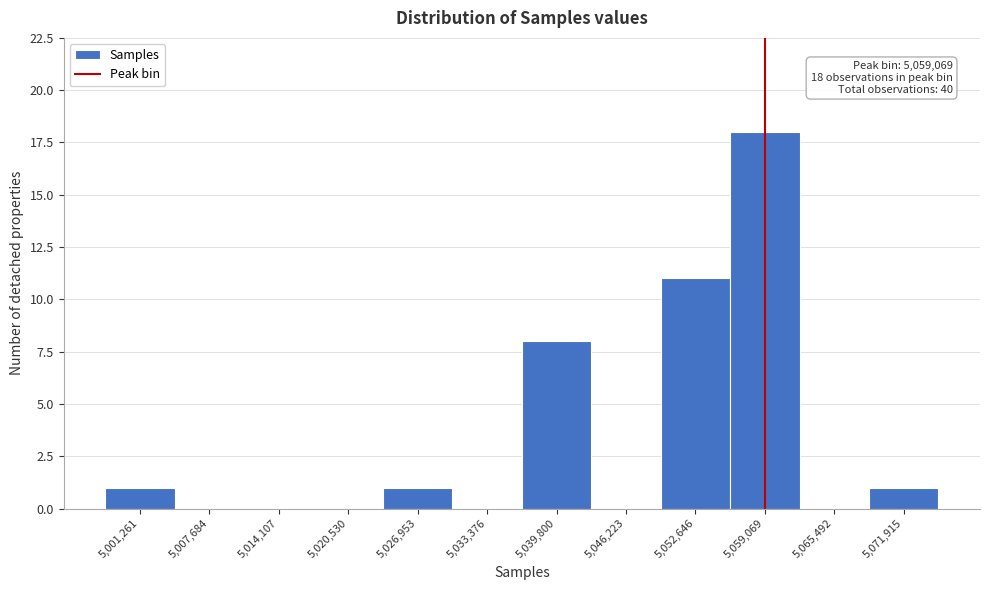

Which range on the x-axis has the tallest bar?

5056000 to 5062000